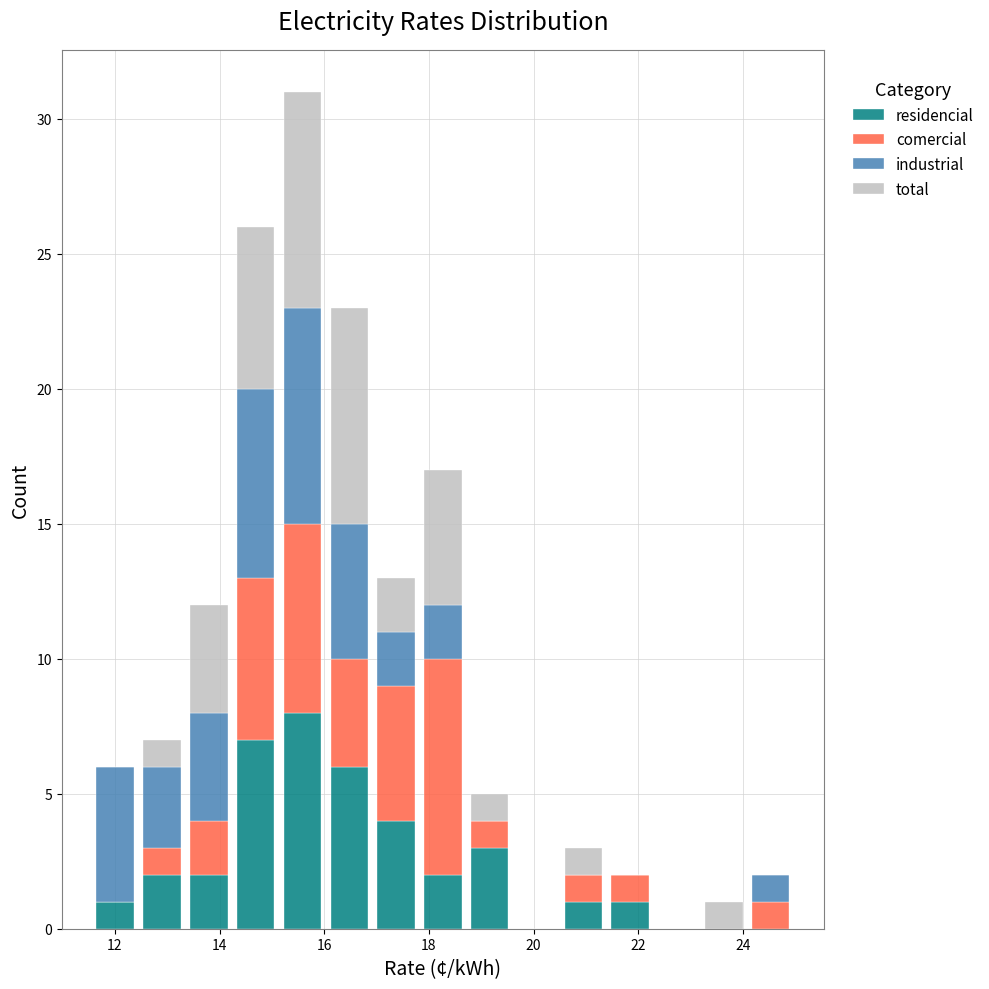

Which range on the x-axis has the tallest stacked bar (by total height)?

15.2 to 16.0